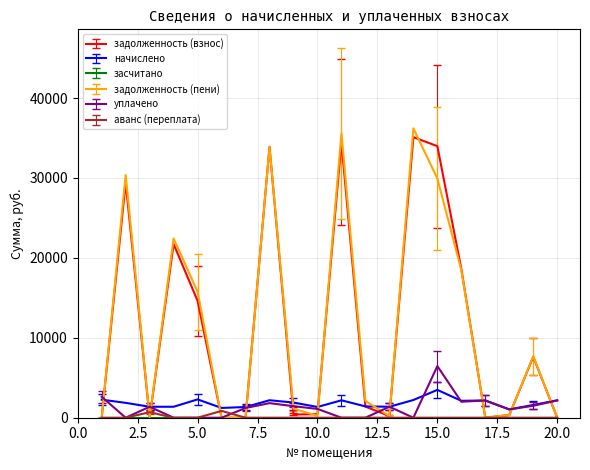

What is the difference between the maximum and minimum values in the задолженность (пени) series?

36210.5